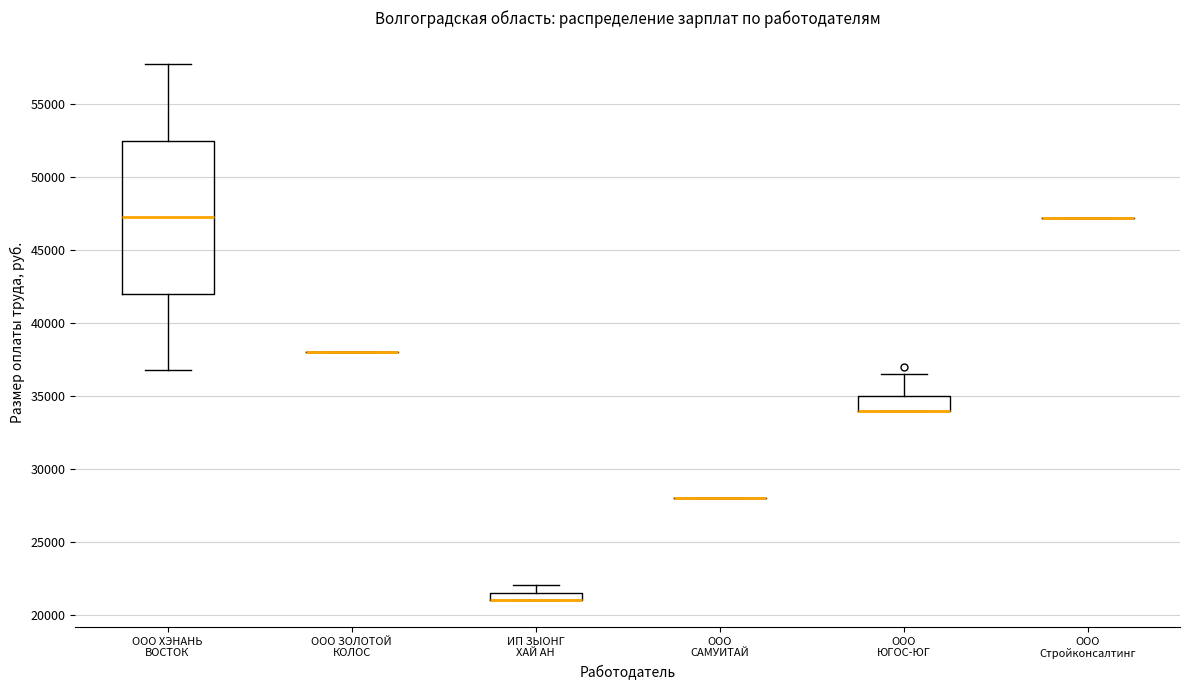

Comparing the boxes themselves (not the whiskers), which one is the tallest?

ООО ХЭНАНЬ ВОСТОК